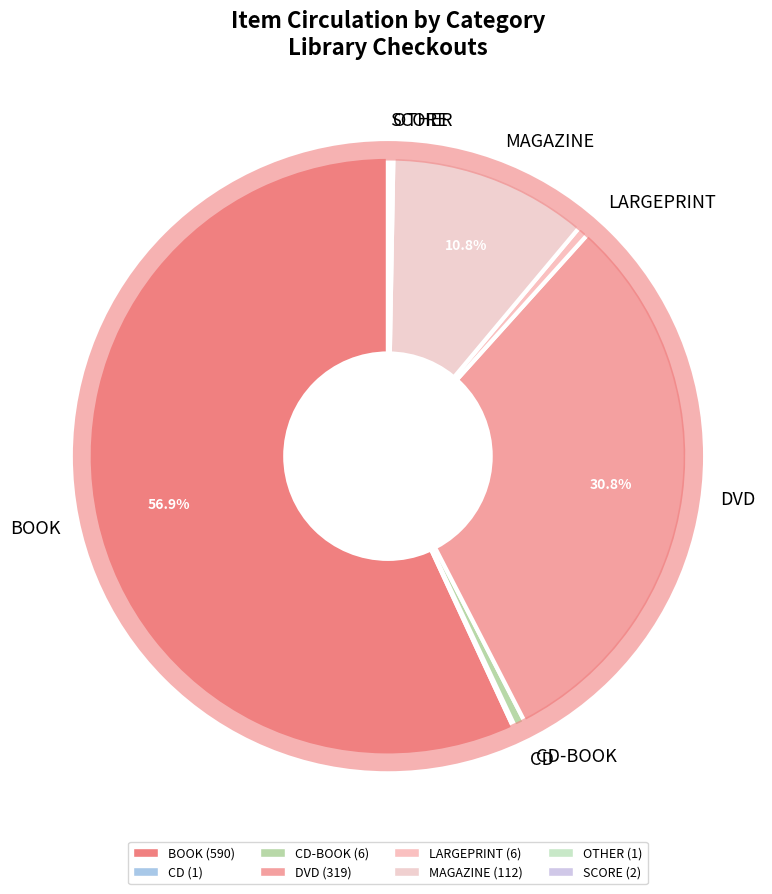

Between DVD and MAGAZINE, which is larger?

DVD